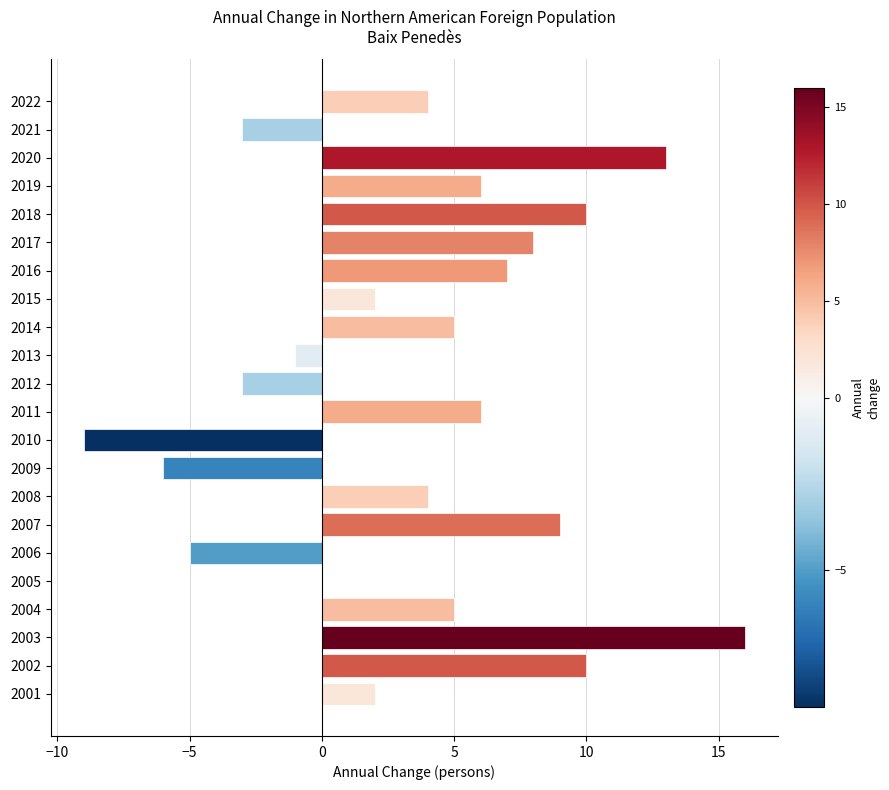

Between 2016 and 2017, which is larger?

2017